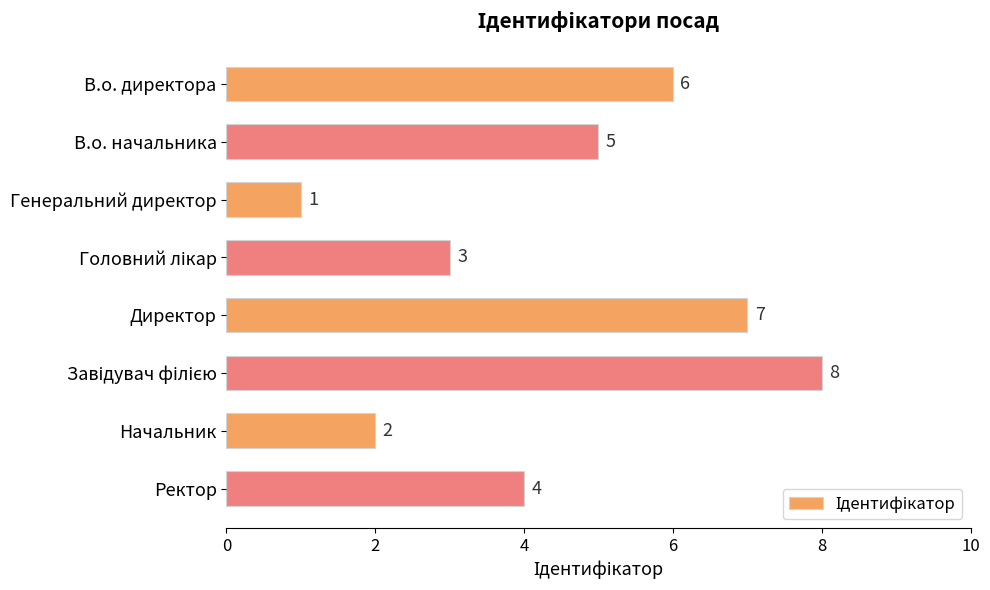

Which label corresponds to the smallest value in the chart?

Генеральний директор